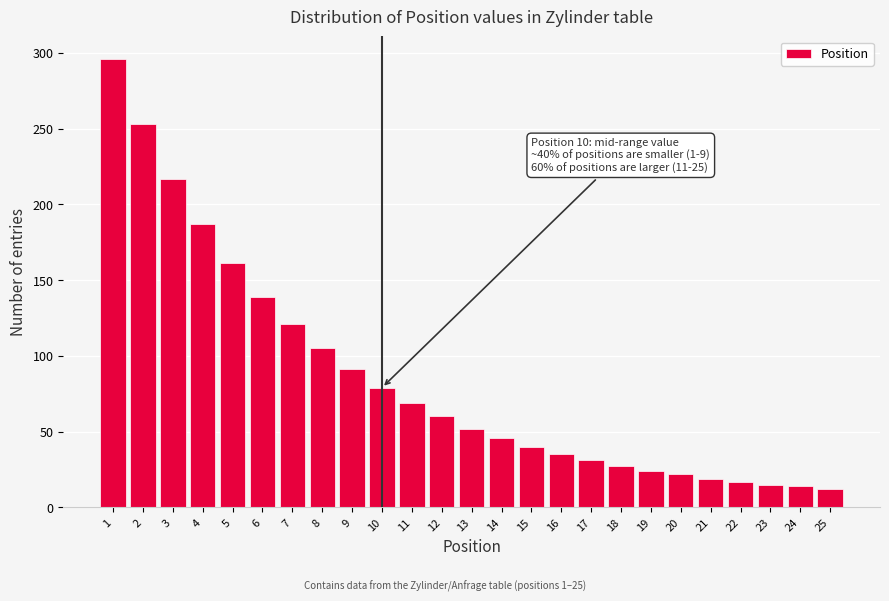

Approximately how many times larger is the value at 13 compared to 21?

2.7